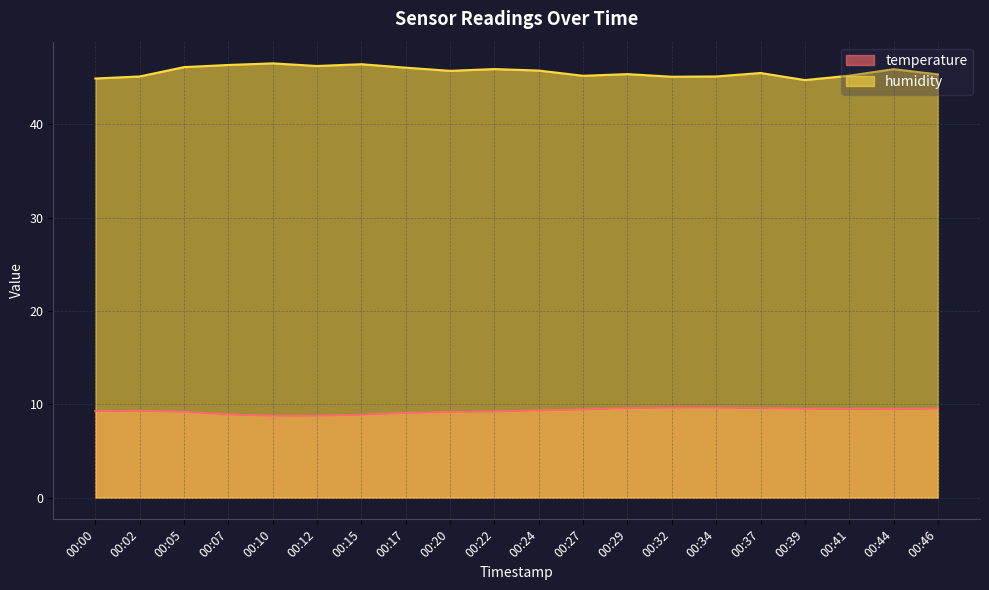

What is the smallest value displayed?

8.8